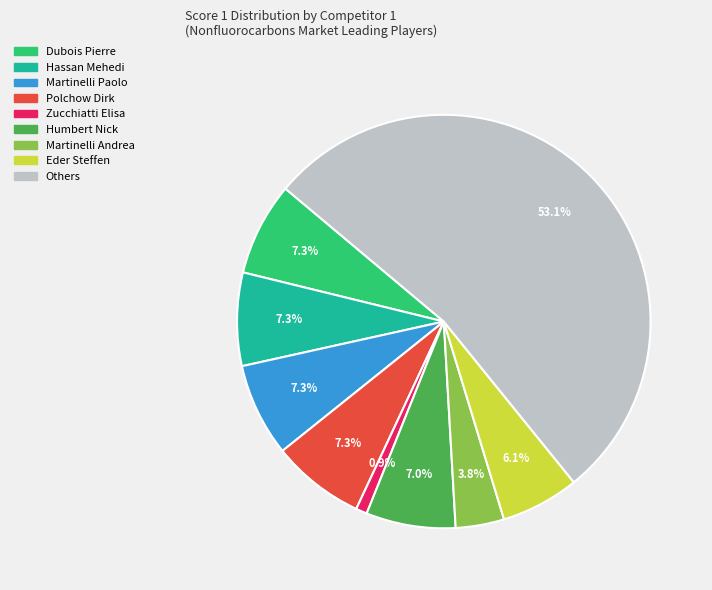

Is there any slice that represents more than half of the pie?

Yes